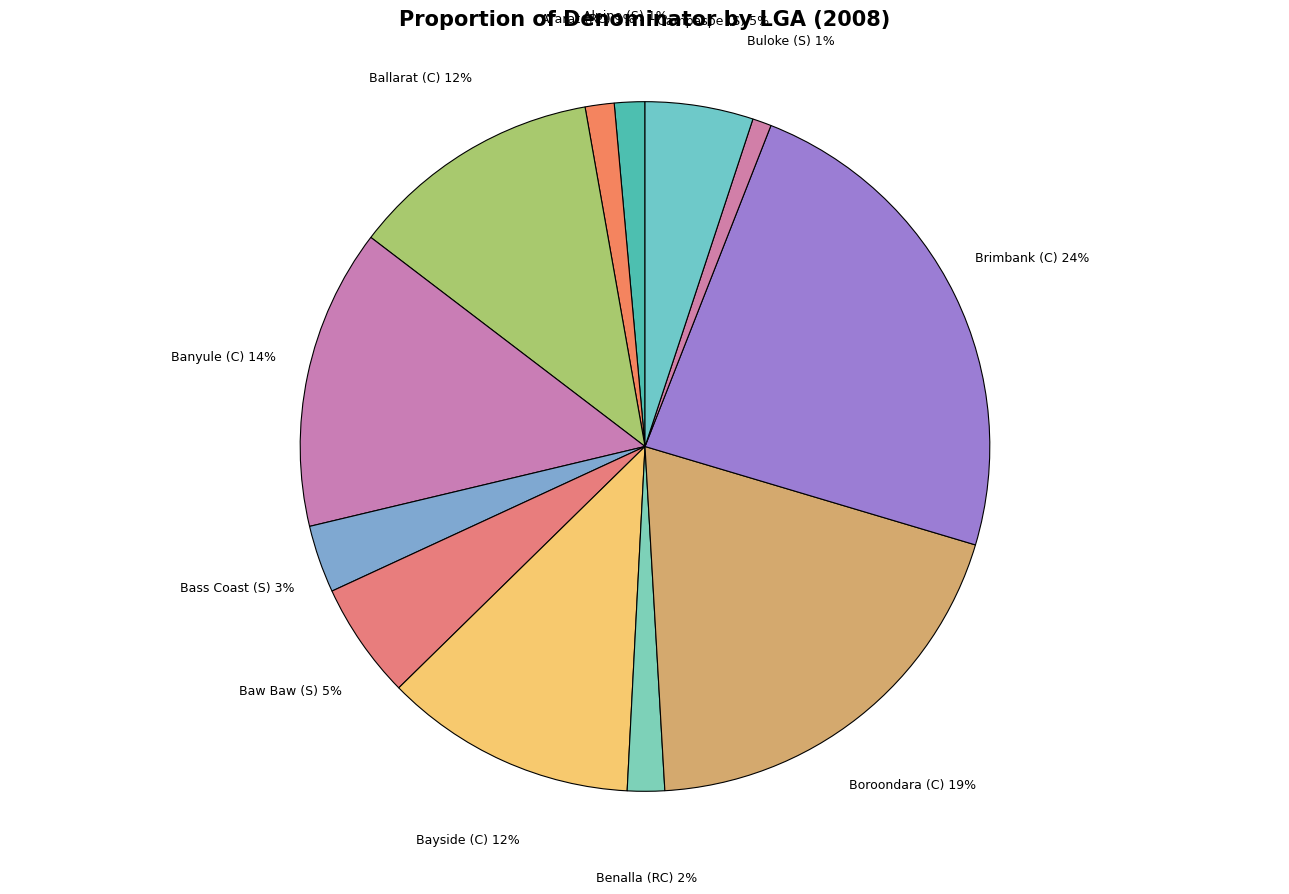

Which category has the biggest portion of the pie?

Brimbank (C)